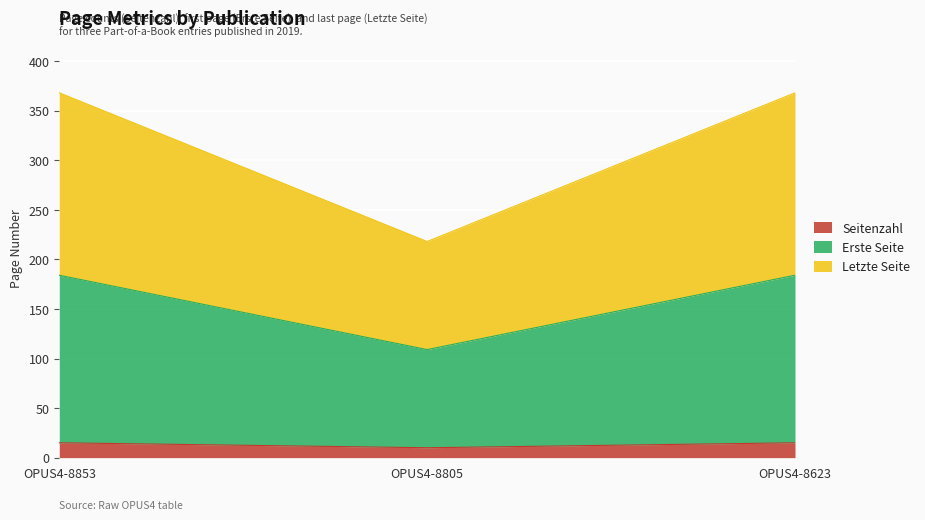

How many categories are shown in the chart?

3